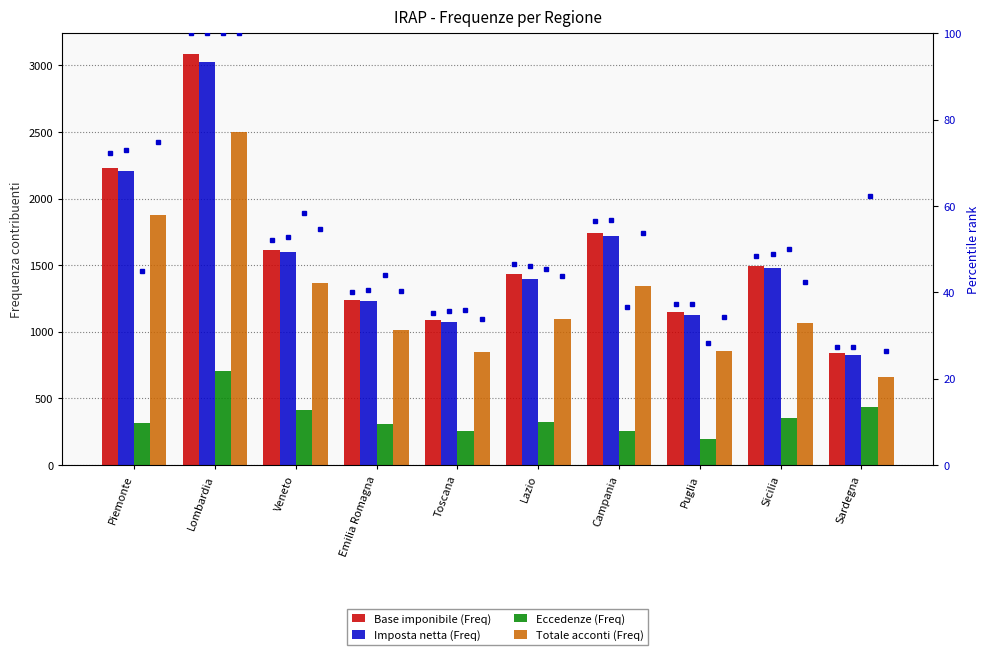

What is the lowest value of the Base imponibile (Freq) series?

843